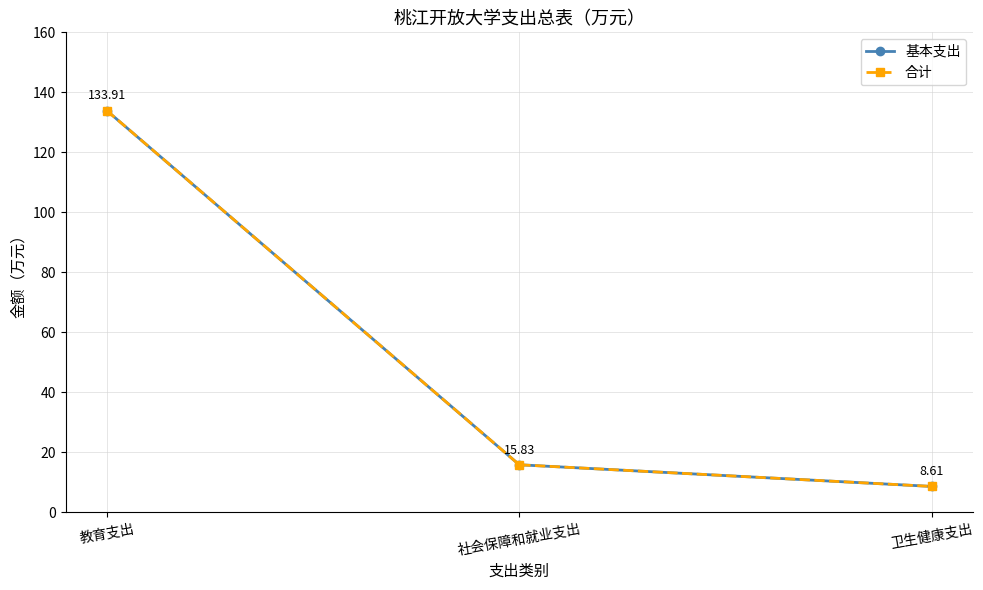

Is this an area chart (filled region under the line)?

No